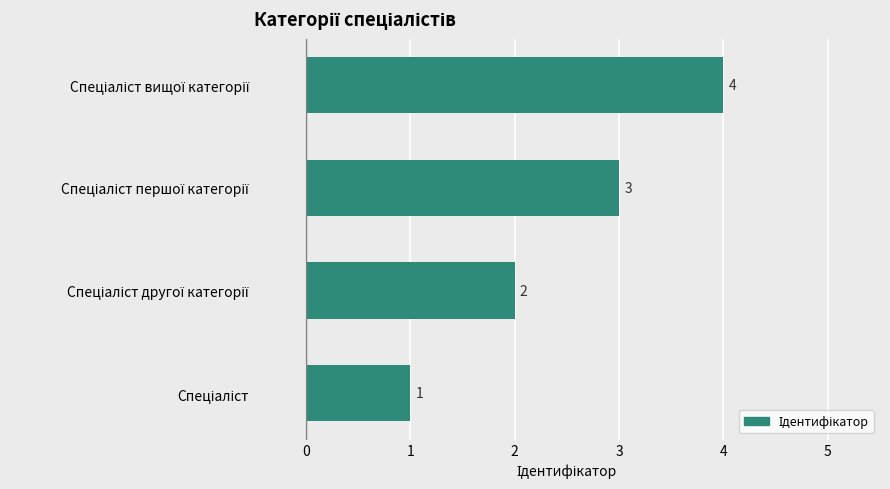

How many values are between 2 and 4?

3